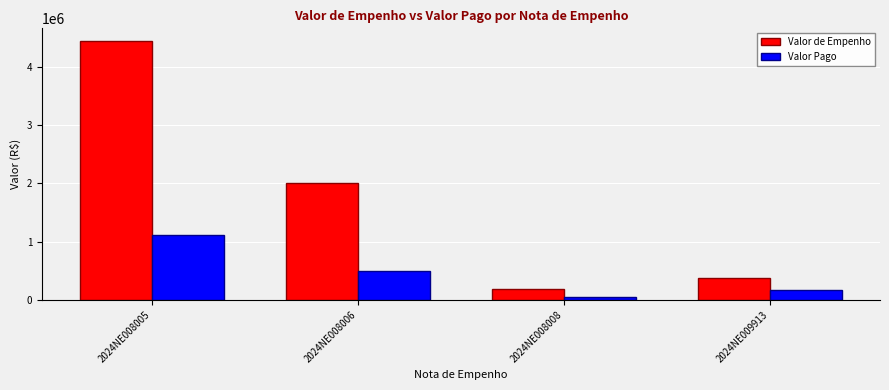

What is the difference between the Valor Pago values at 2024NE008006 and 2024NE009913?

322745.3